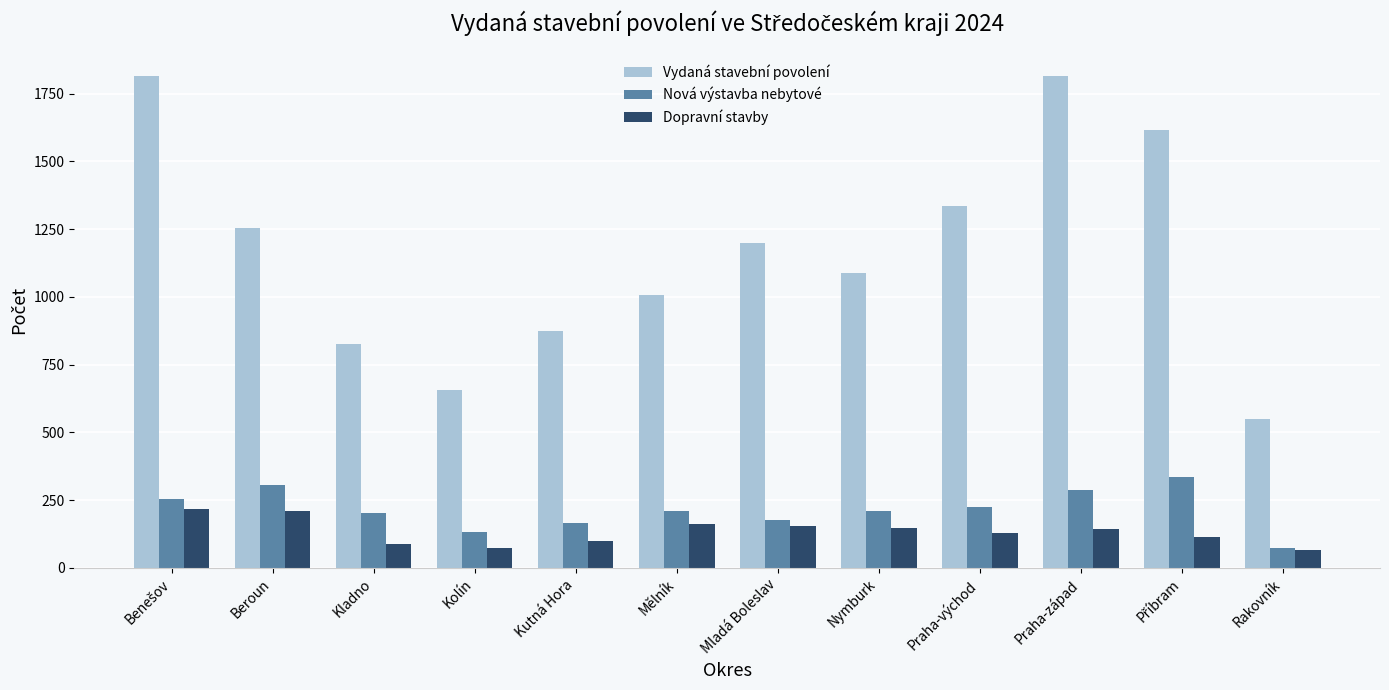

What is the average value of the Dopravní stavby series?

134